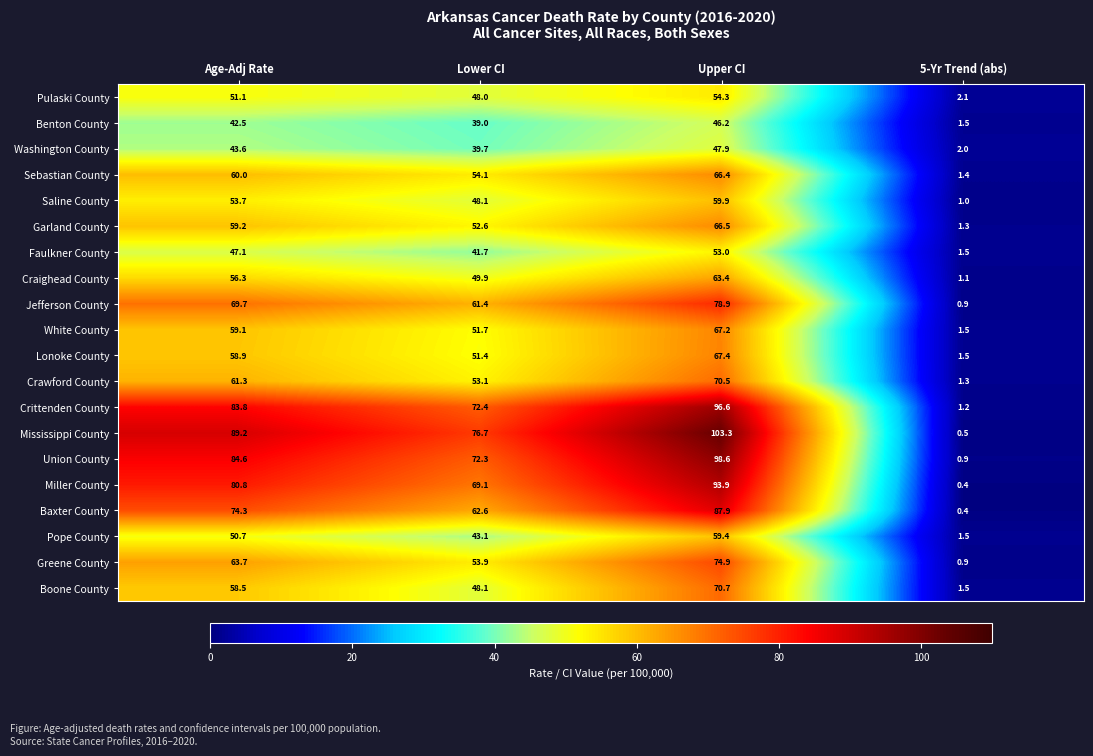

What is the difference between the Greene County values at Lower CI and 5-Yr Trend (abs)?

53.0